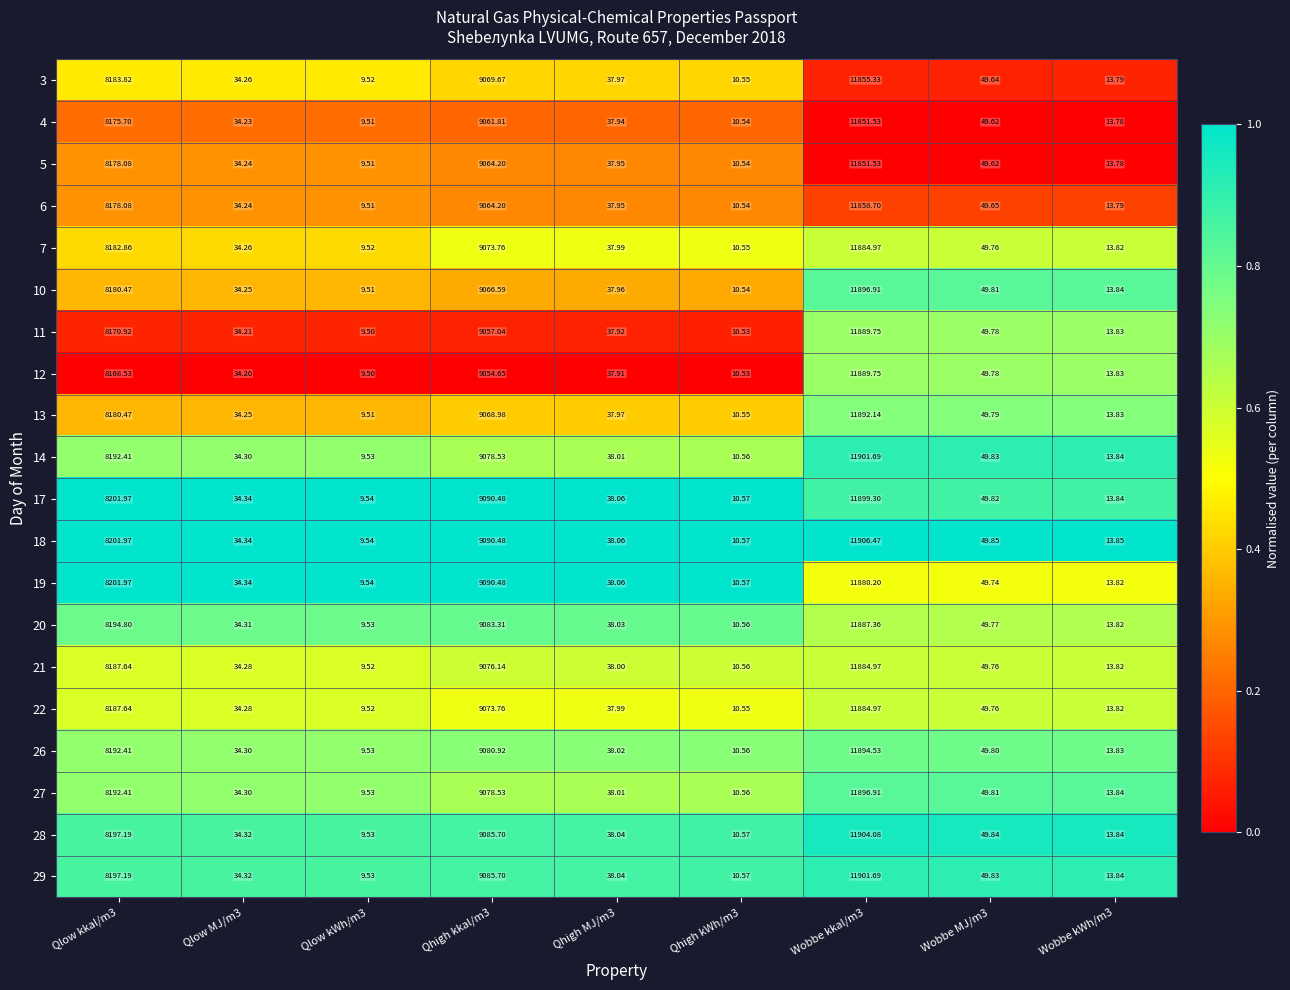

Which series changed the most between Qhigh kkal/m3 and Wobbe kkal/m3?

12